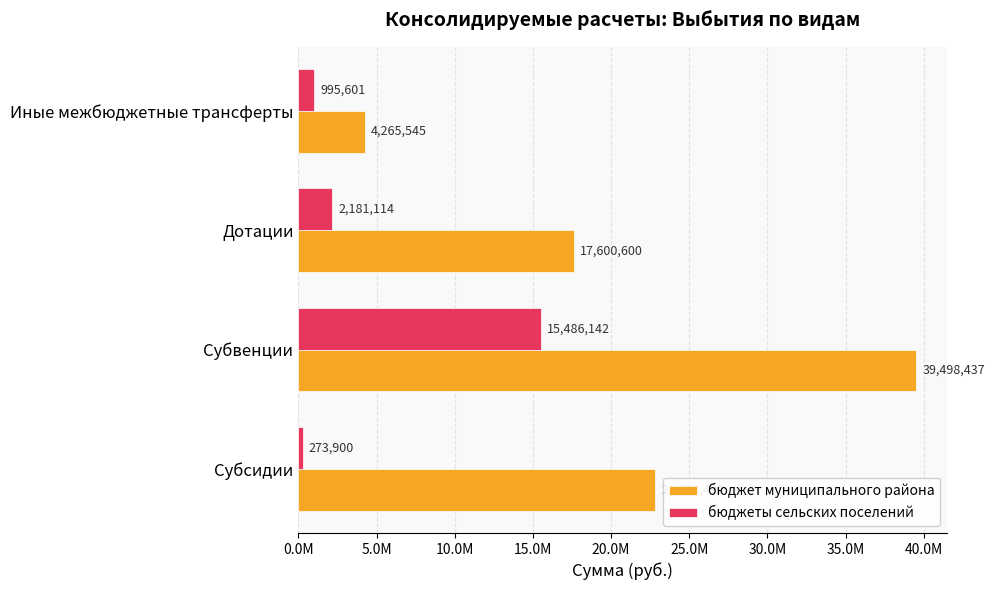

What are all the series names shown in the legend?

бюджет муниципального района, бюджеты сельских поселений